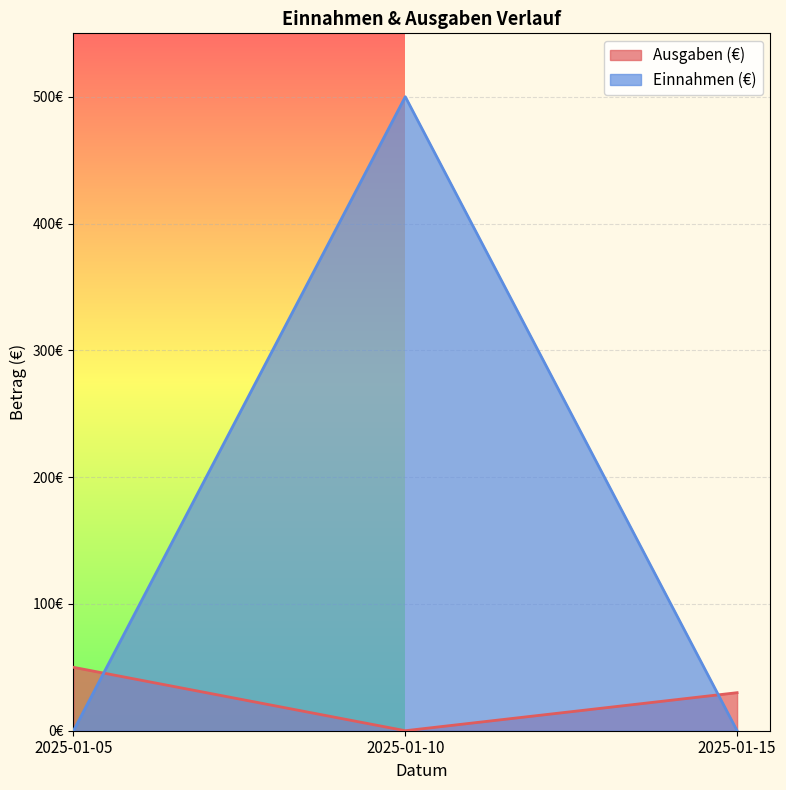

Does the chart display data point markers on the line(s)?

No